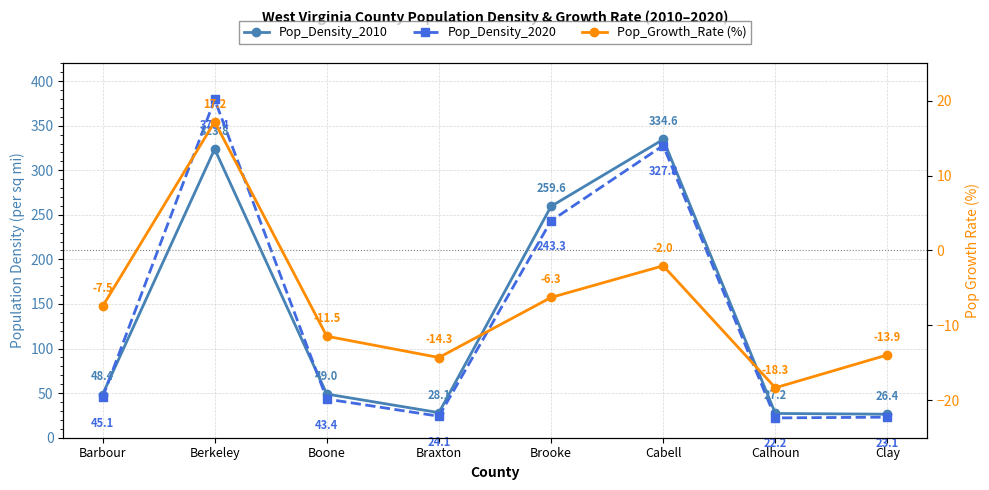

What is the difference between the maximum and minimum values in the Pop_Density_2020 series?

357.2